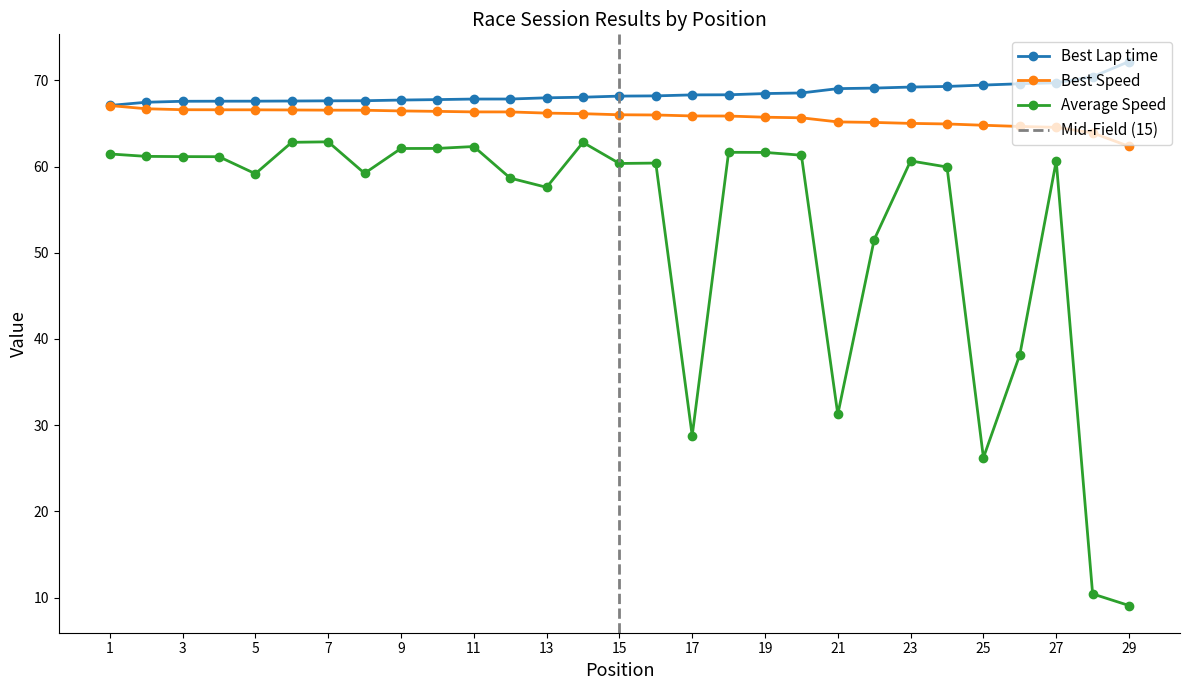

Rank the series by their maximum value, from lowest to highest.

Average Speed, Best Speed, Best Lap time